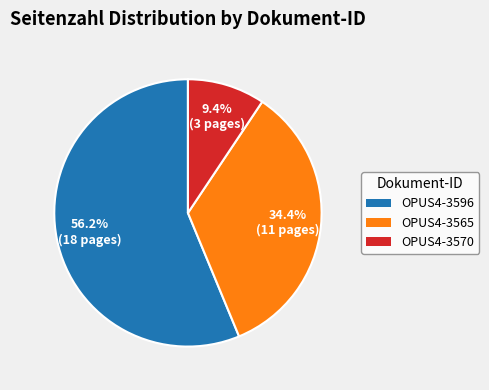

To the nearest percent, what is the difference between the largest and smallest slice percentages?

47%